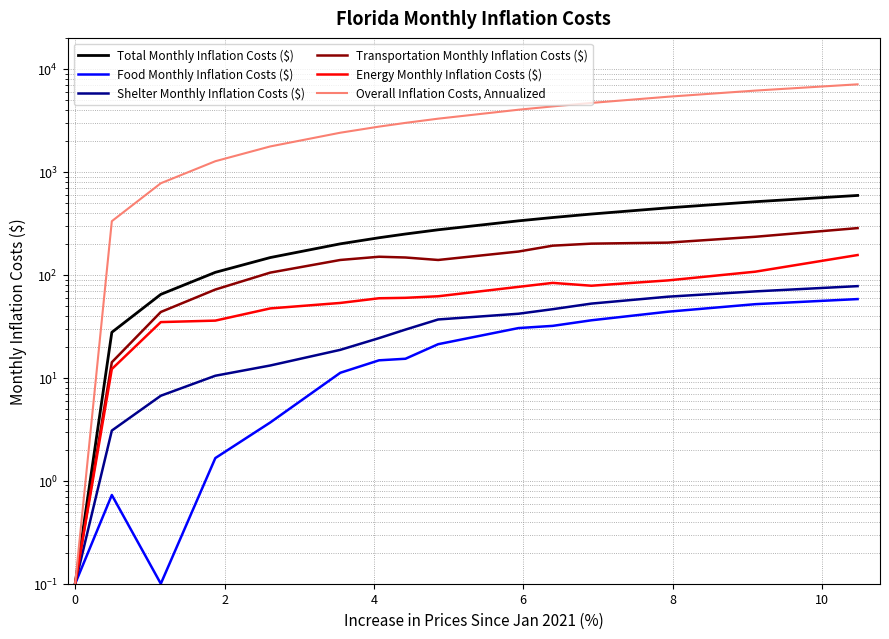

Reading right to left, transcribe all the data shown in this chart.

Total Monthly Inflation Costs ($): 590.1	512.9	447.0	389.3	360.1	334.3	273.7	249.1	229.1	200.0	147.1	105.7	64.6	27.7	0.1
Food Monthly Inflation Costs ($): 58.1	51.9	43.8	36.2	31.9	30.4	21.2	15.3	14.8	11.2	3.7	1.7	0.1	0.7	0.1
Shelter Monthly Inflation Costs ($): 77.6	69.0	61.3	52.5	46.4	41.9	36.8	29.4	24.3	18.7	13.2	10.5	6.7	3.1	0.1
Transportation Monthly Inflation Costs ($): 284.2	234.1	205.4	200.8	191.9	168.3	139.4	147.3	149.8	139.4	105.1	71.9	43.6	14.2	0.1
Energy Monthly Inflation Costs ($): 155.6	107.3	88.3	78.4	83.5	76.4	61.9	59.8	59.2	53.3	47.2	35.9	34.7	12.2	0.1
Overall Inflation Costs, Annualized: 7080.8	6155.0	5364.0	4671.8	4321.6	4011.9	3284.9	2989.1	2749.8	2399.5	1765.6	1268.5	775.1	331.8	0.1